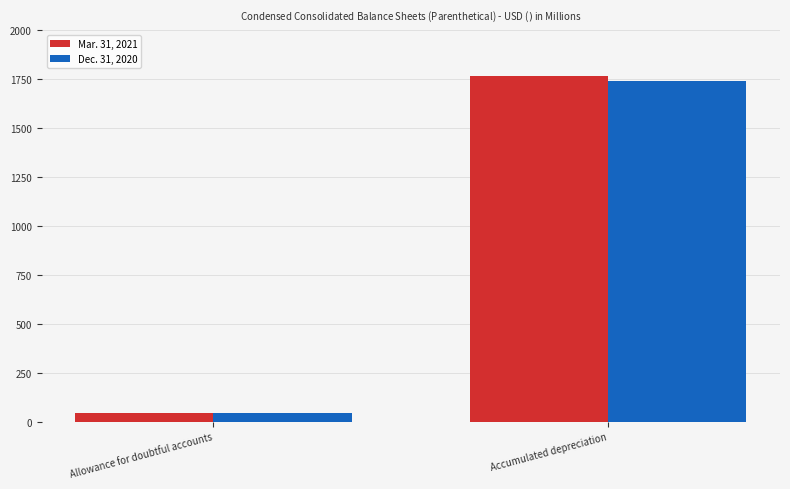

At how many categories does at least one series exceed 282?

1